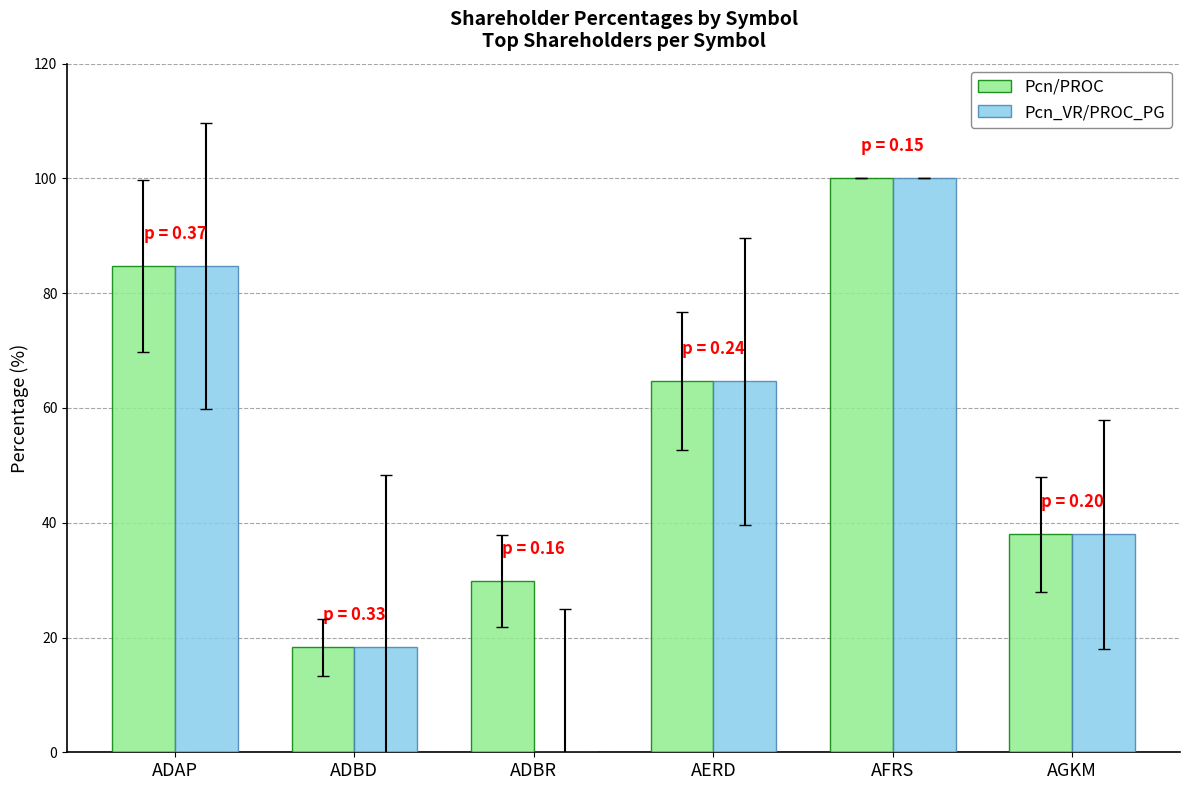

What is the total value across all series at AFRS?

200.0